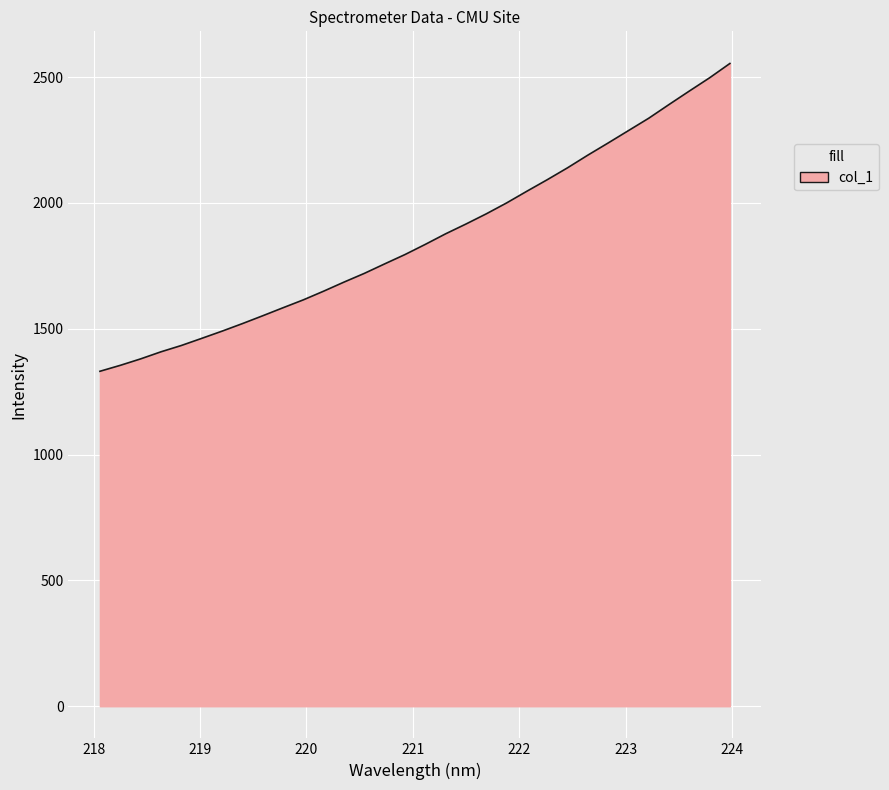

What is the smallest value displayed?

1330.9